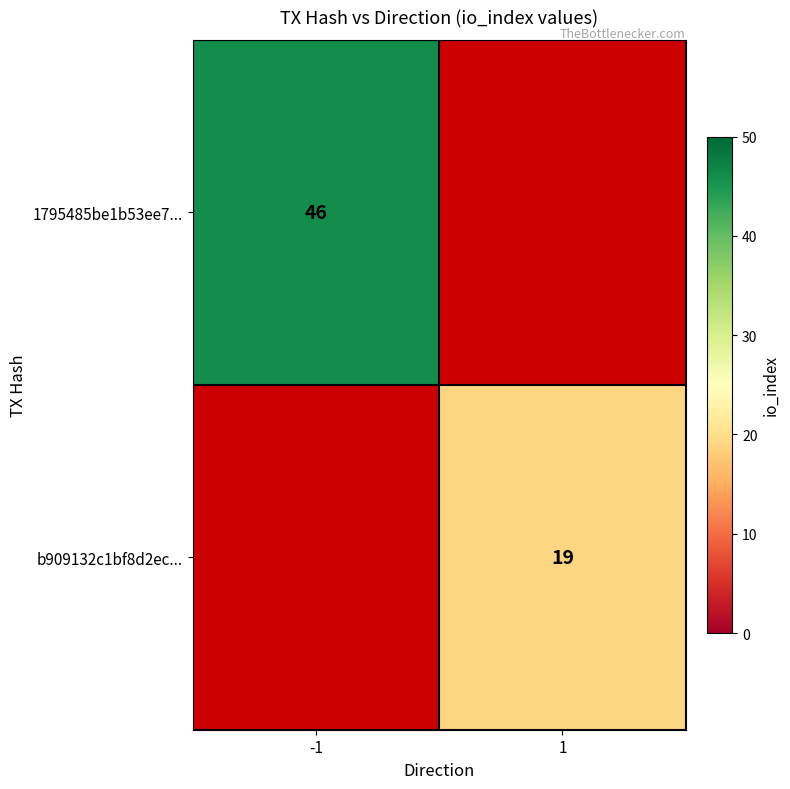

True or false: b909132c1bf8d2ec... has a value of 19 at 1.

True